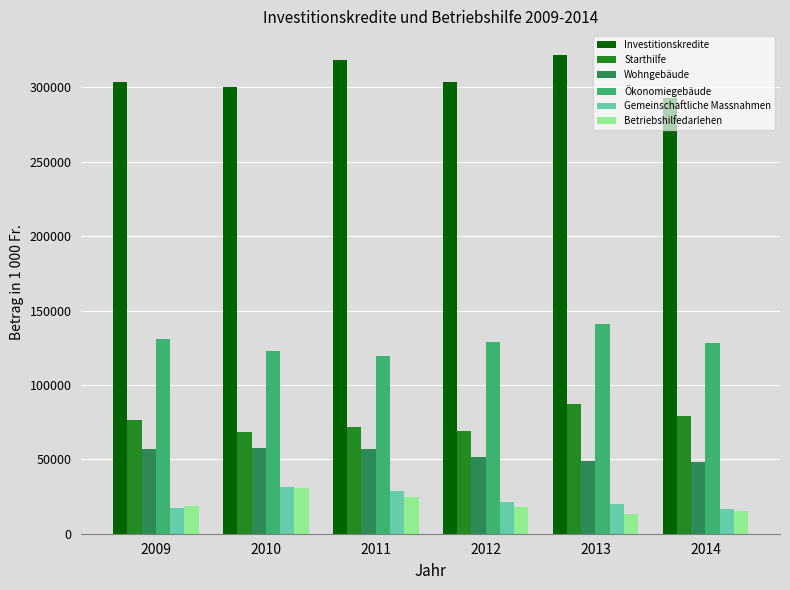

Rank the series at 2011 from lowest to highest value.

Betriebshilfedarlehen, Gemeinschaftliche Massnahmen, Wohngebäude, Starthilfe, Ökonomiegebäude, Investitionskredite